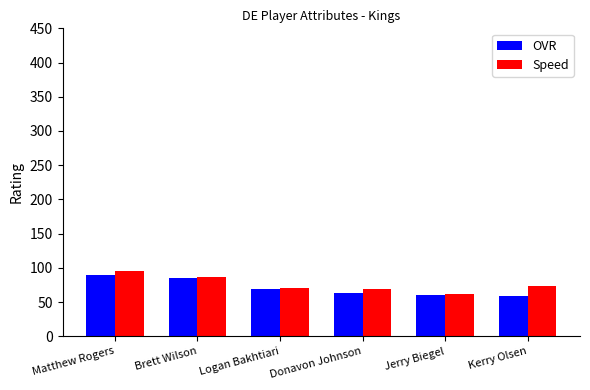

How many values in the Speed series are below 73?

3